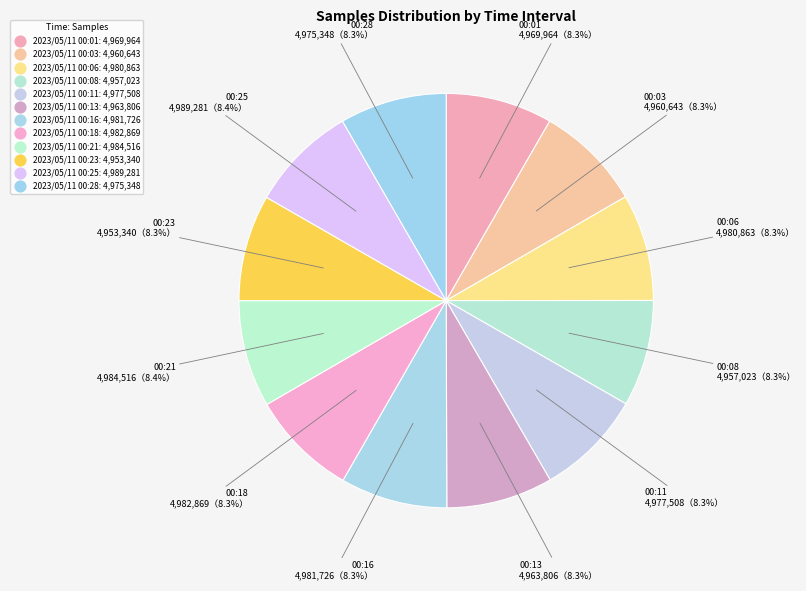

Rank the categories by value from highest to lowest.

2023/05/11 00:25, 2023/05/11 00:21, 2023/05/11 00:18, 2023/05/11 00:16, 2023/05/11 00:06, 2023/05/11 00:11, 2023/05/11 00:28, 2023/05/11 00:01, 2023/05/11 00:13, 2023/05/11 00:03, 2023/05/11 00:08, 2023/05/11 00:23